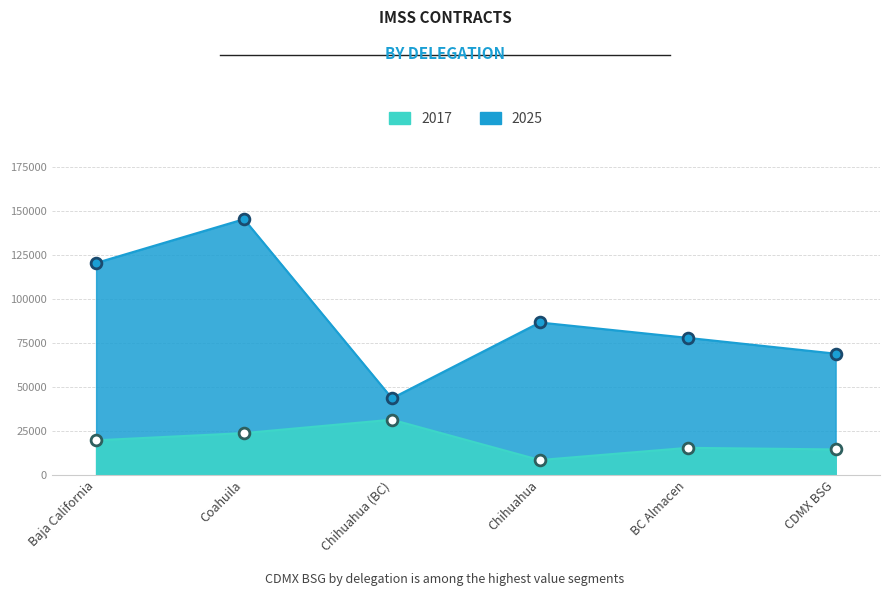

Which series contains the lowest Y value?

2017